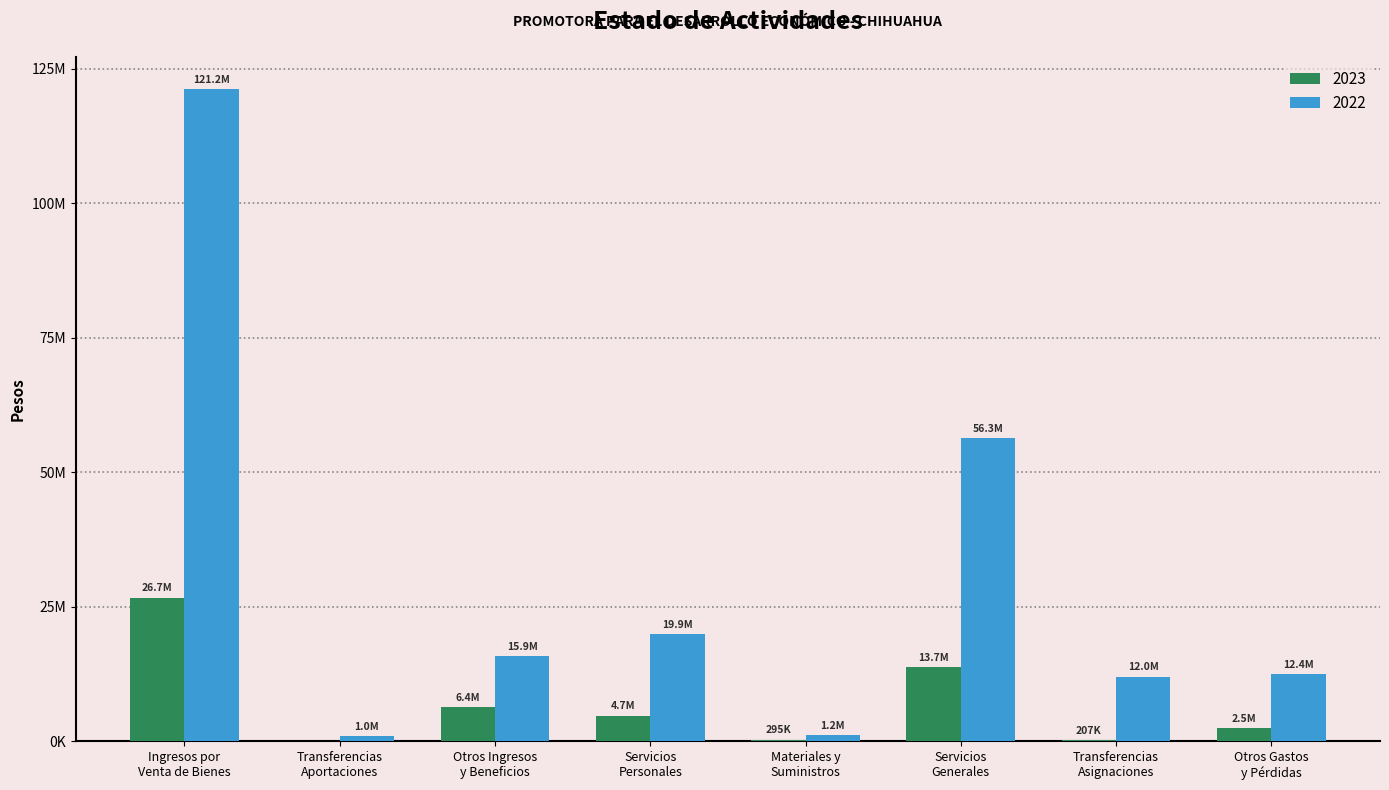

Rank the series at Servicios
Generales from lowest to highest value.

2023, 2022